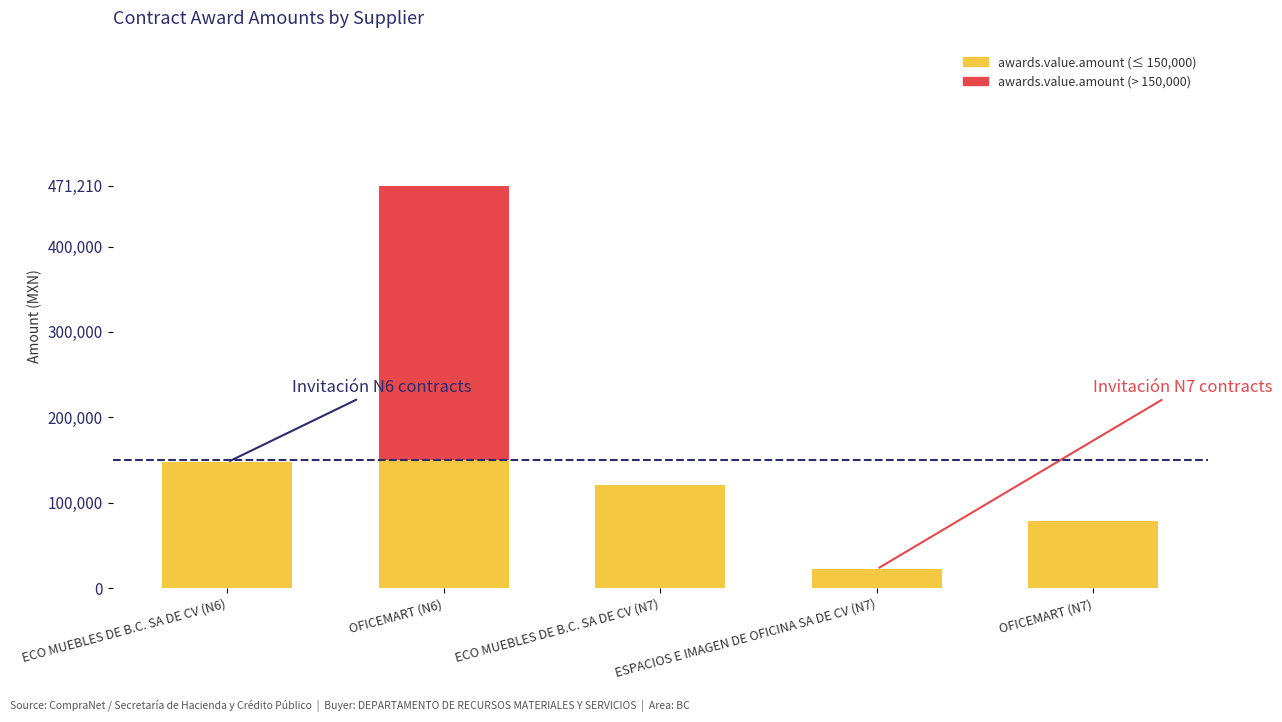

List the labels in order of awards.value.amount value, largest first.

OFICEMART (N6), ECO MUEBLES DE B.C. SA DE CV (N6), ECO MUEBLES DE B.C. SA DE CV (N7), OFICEMART (N7), ESPACIOS E IMAGEN DE OFICINA SA DE CV (N7)